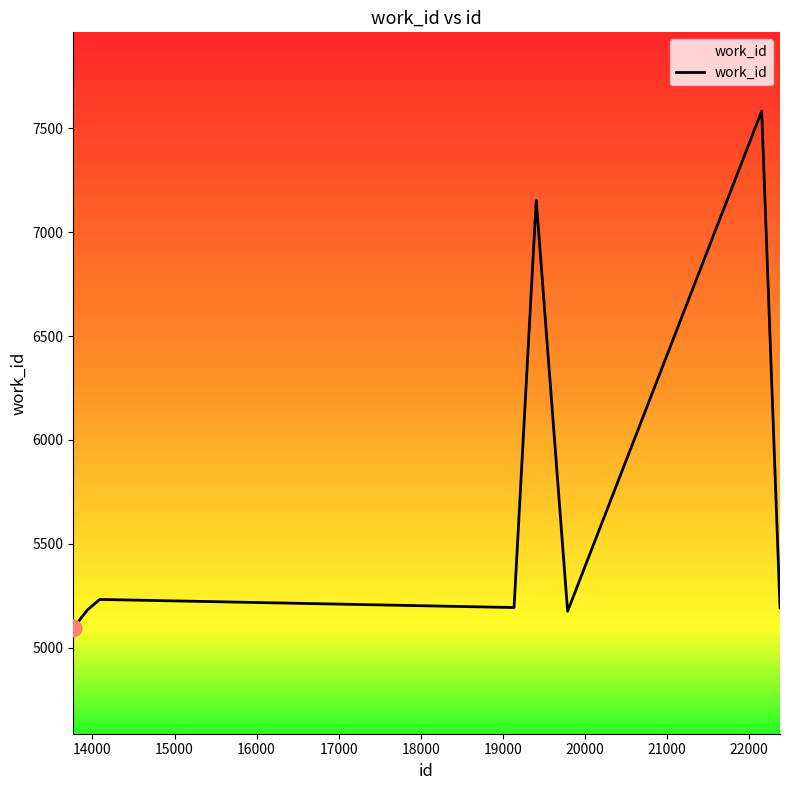

What is the greatest value displayed?

7583